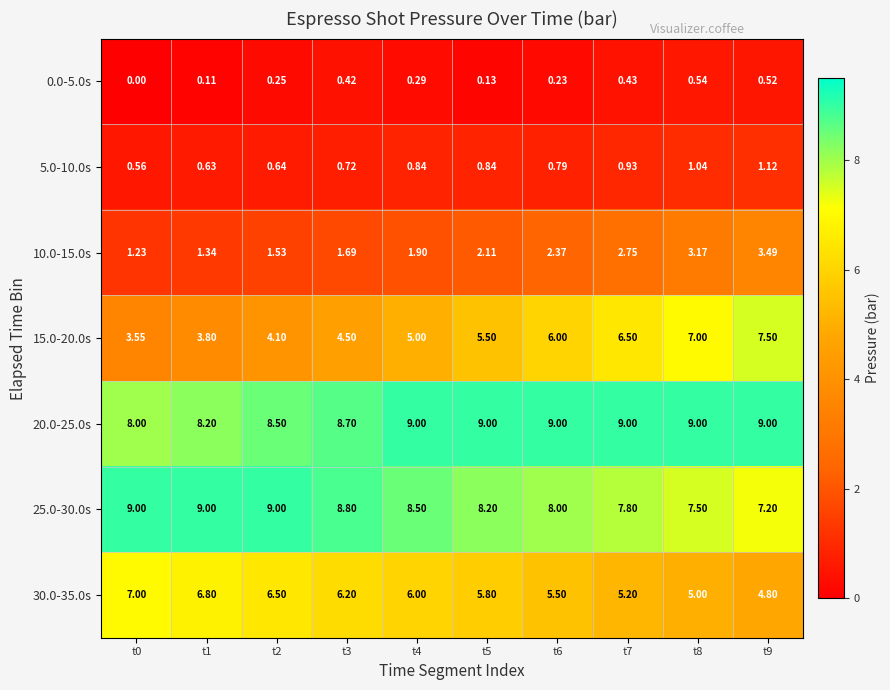

At which category does the chart reach its minimum across all series?

t0